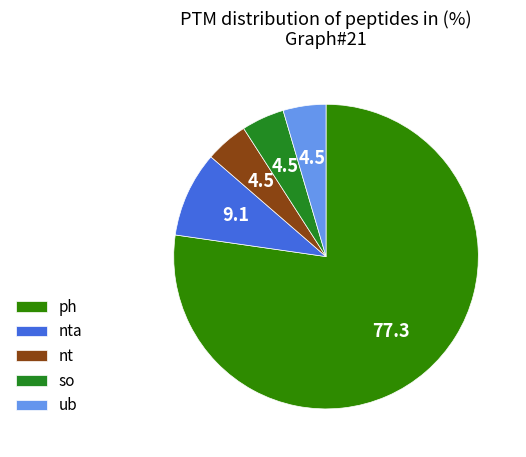

Which slice is the smallest?

nt